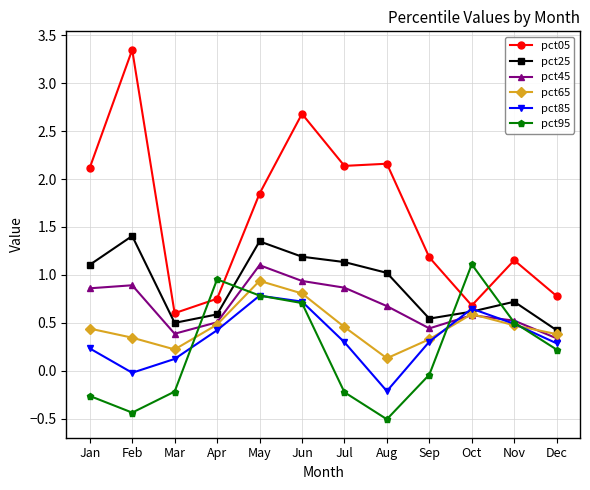

What is the minimum value for pct85?

-0.2